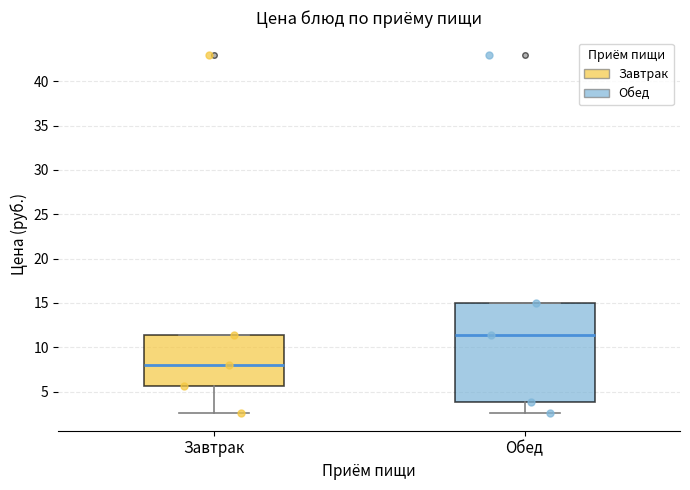

Reading left to right, read every box against the y-axis: the position of its median line, the range the box covers, and the ends of its whiskers. The values are not printed on the chart, so give them approximately, as read against the axis.

Завтрак: median 8.0, box 5.5 to 11.5, whiskers 2.5 to 11.5
Обед: median 11.5, box 4.0 to 15.0, whiskers 2.5 to 15.0